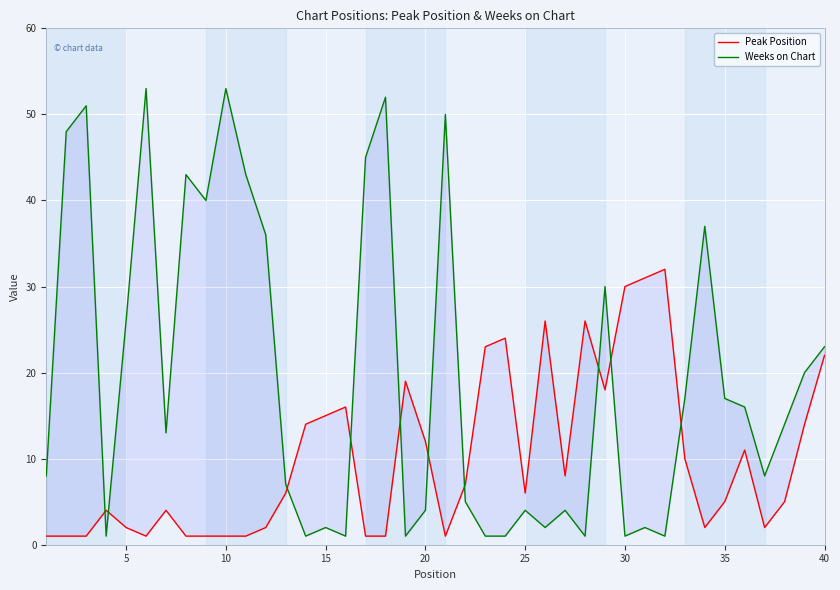

How many times do Weeks on Chart and Peak Position cross each other?

10